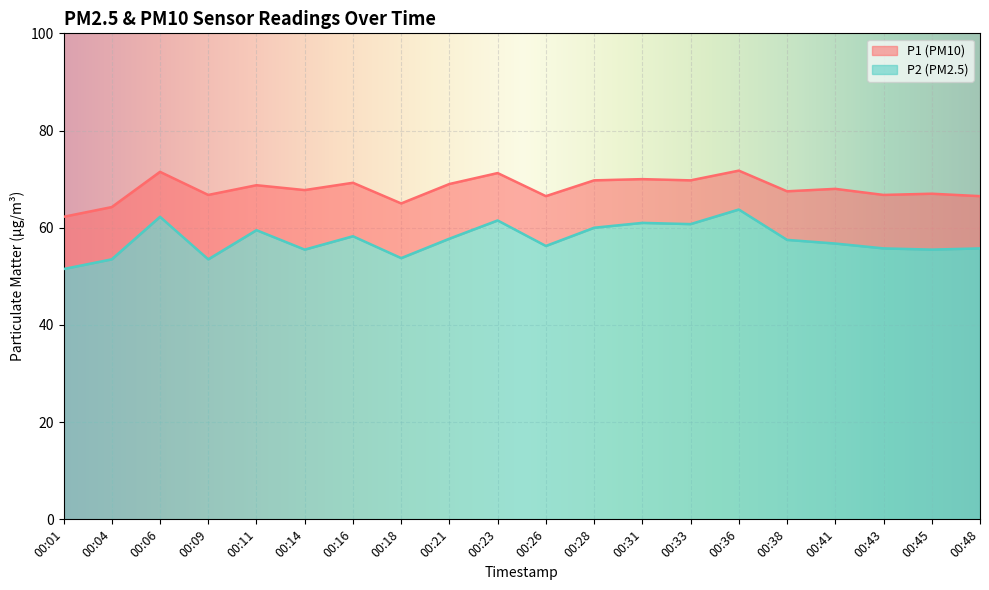

True or false: P2 and P1 cross at least once.

False